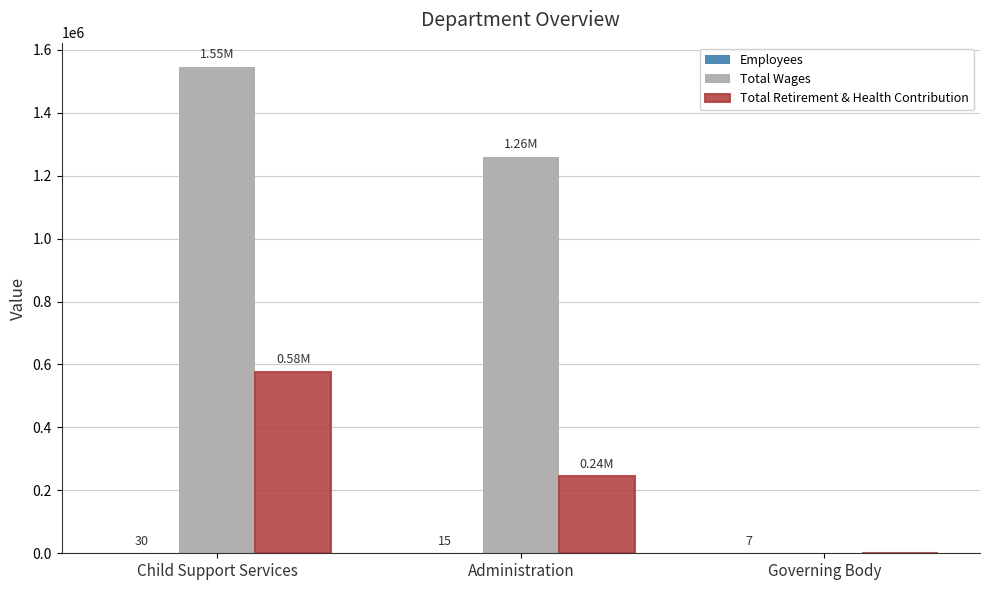

Is it true that Total Wages equals 0 at Governing Body?

True